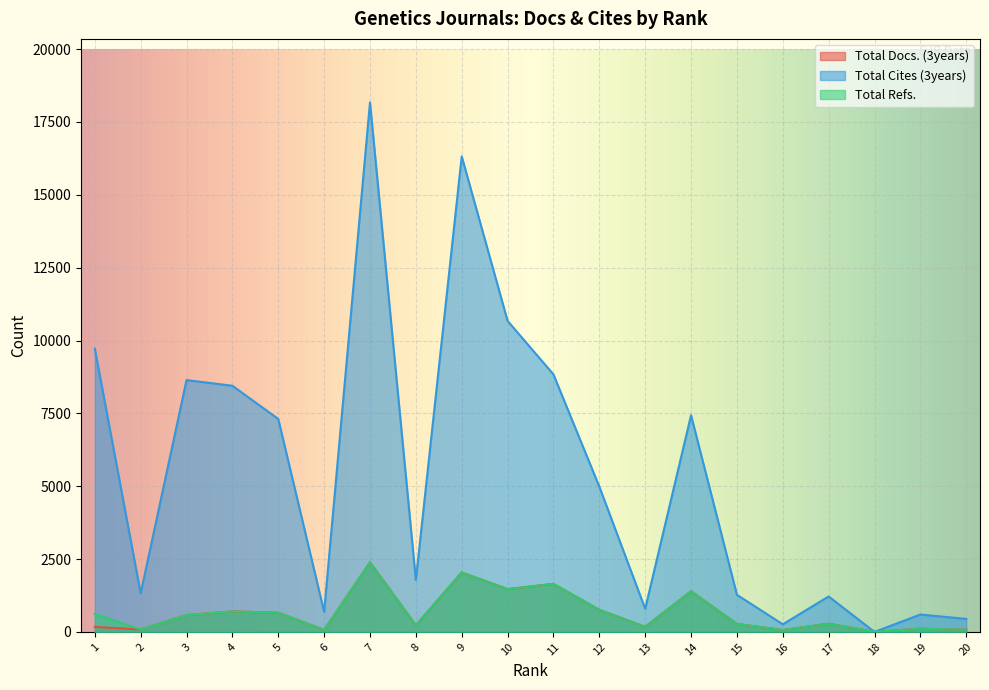

In Total Docs. (3years), how many points are lower than both neighbors (excluding endpoints)?

7